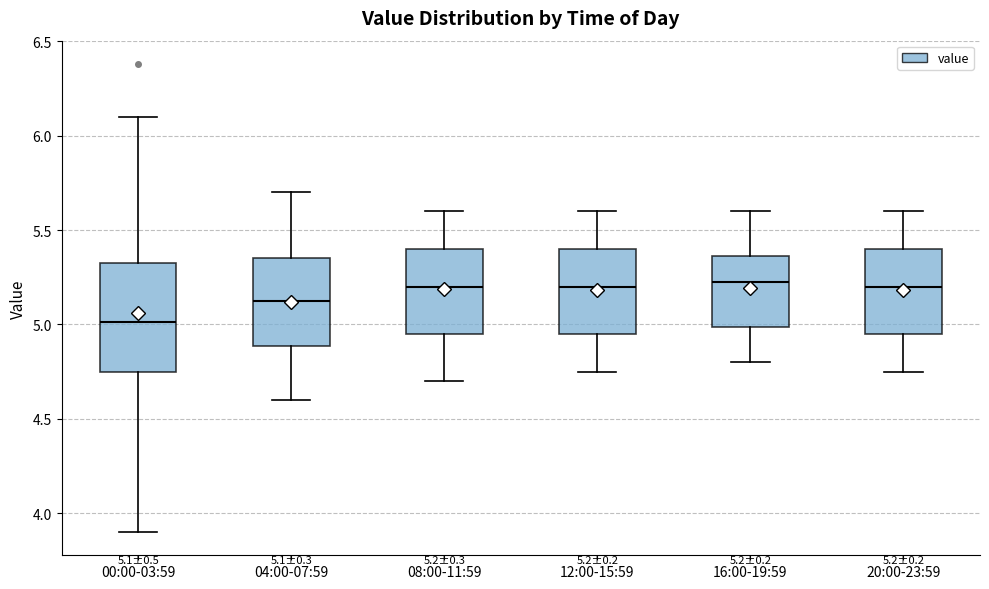

Which box is the tallest, from its lower edge to its upper edge?

00:00-03:59